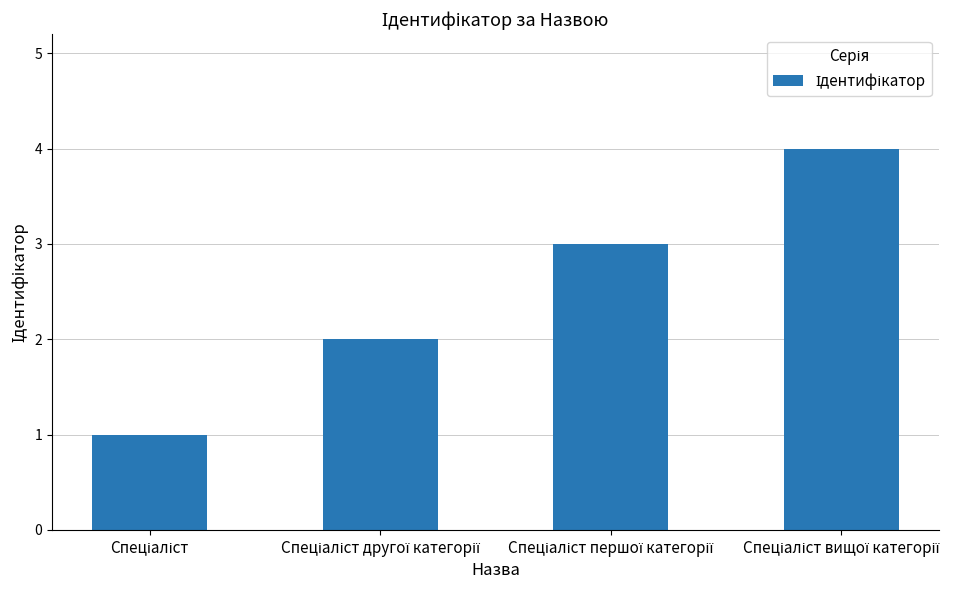

What is the difference between the maximum and minimum values?

3